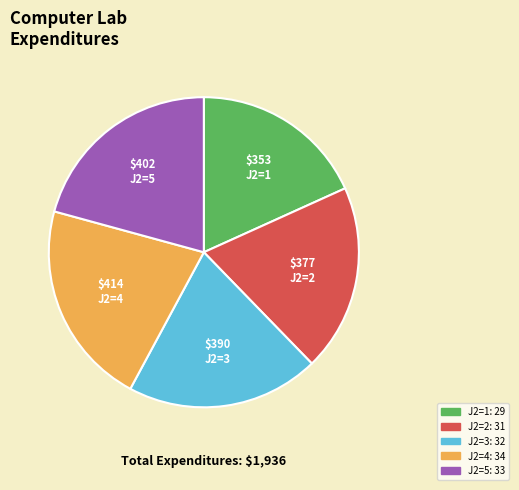

Between J2=1 and J2=4, which is larger?

J2=4